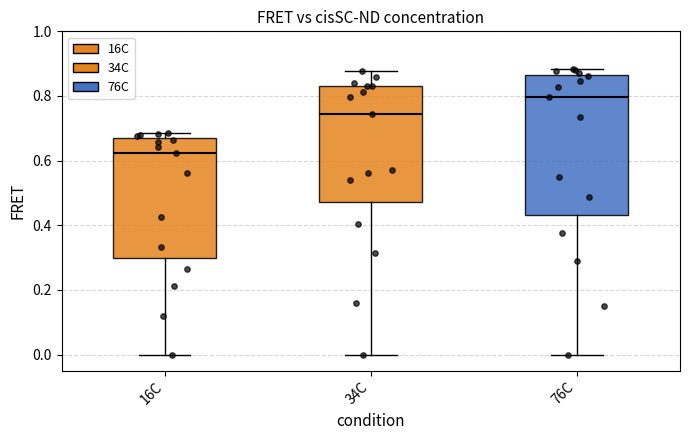

Comparing the boxes themselves (not the whiskers), which one is the tallest?

76C